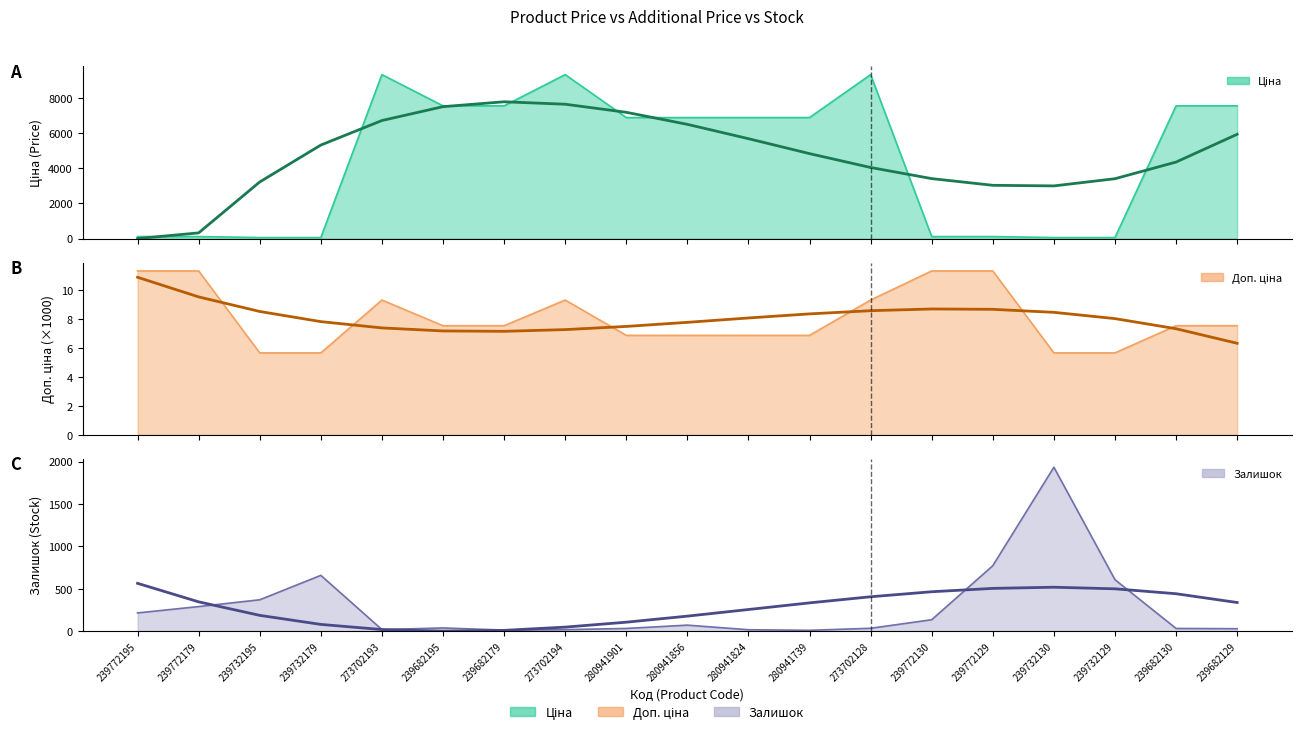

What is the label of the 11th point from the right?

280941901